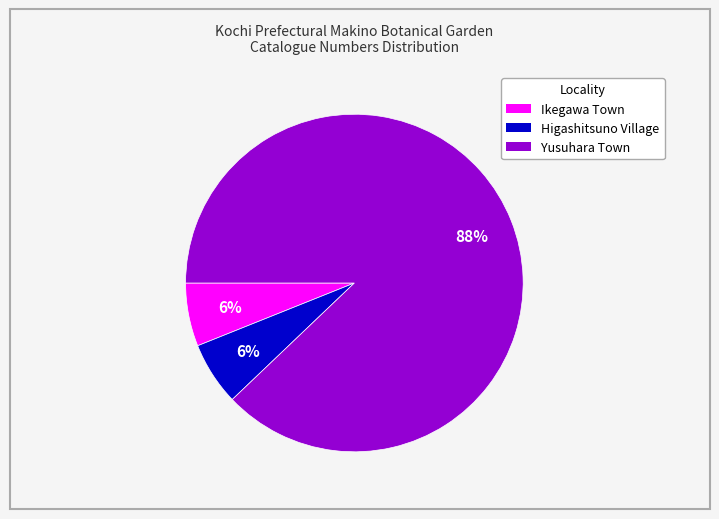

Do Yusuhara Town and Ikegawa Town together represent more than half of the pie?

Yes